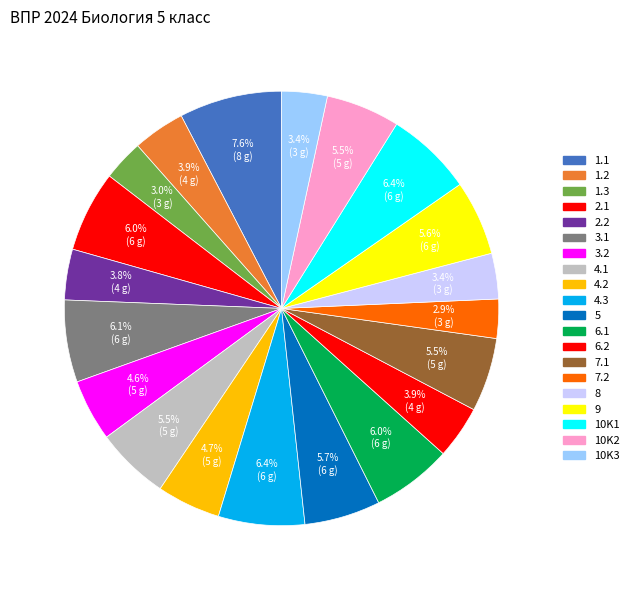

To the nearest percent, what is the average slice percentage?

5%